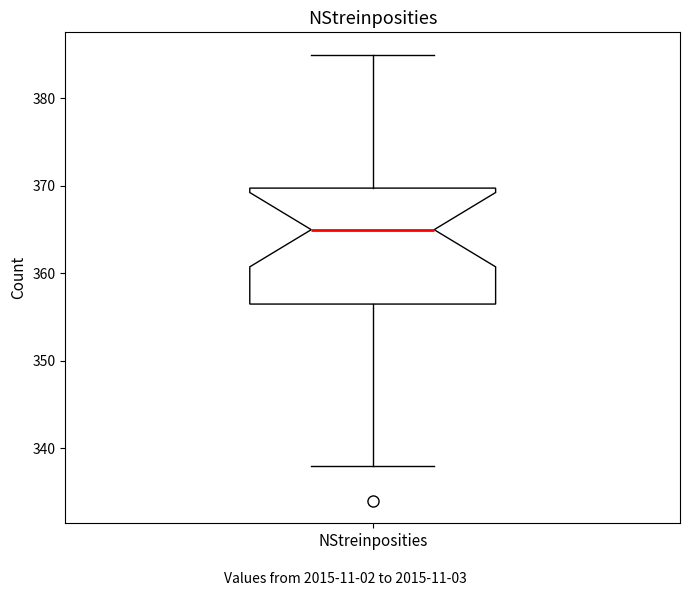

Transcribe this box plot: give where the median line is, the range the box spans, and where the two whiskers end, as read against the y-axis. The values are not printed on the chart, so give them approximately, as read against the axis.

median 365, box 357 to 370, whiskers 338 to 385